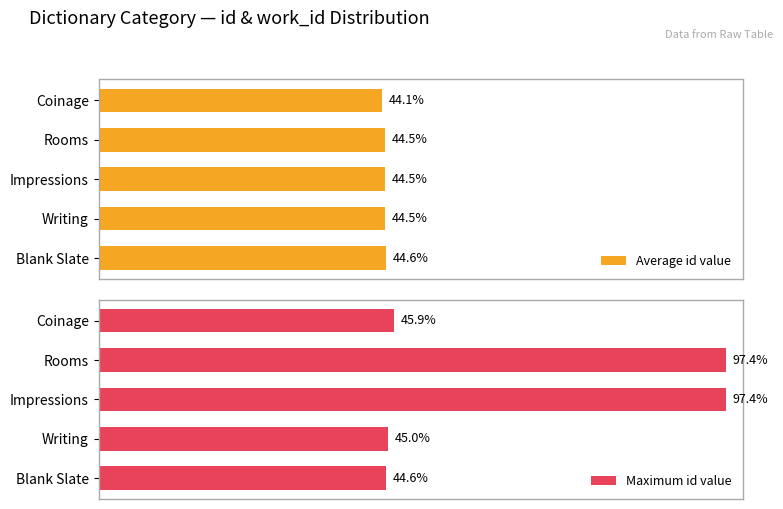

At which label is Maximum id value closest to 71?

Coinage